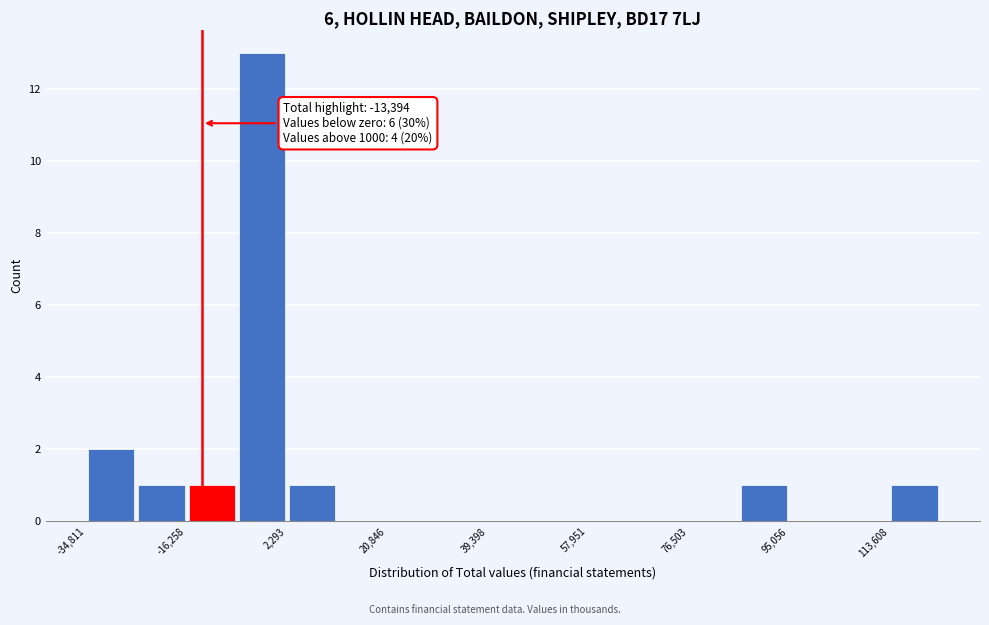

Over which range of the x-axis is the bar tallest?

-6000 to 2000